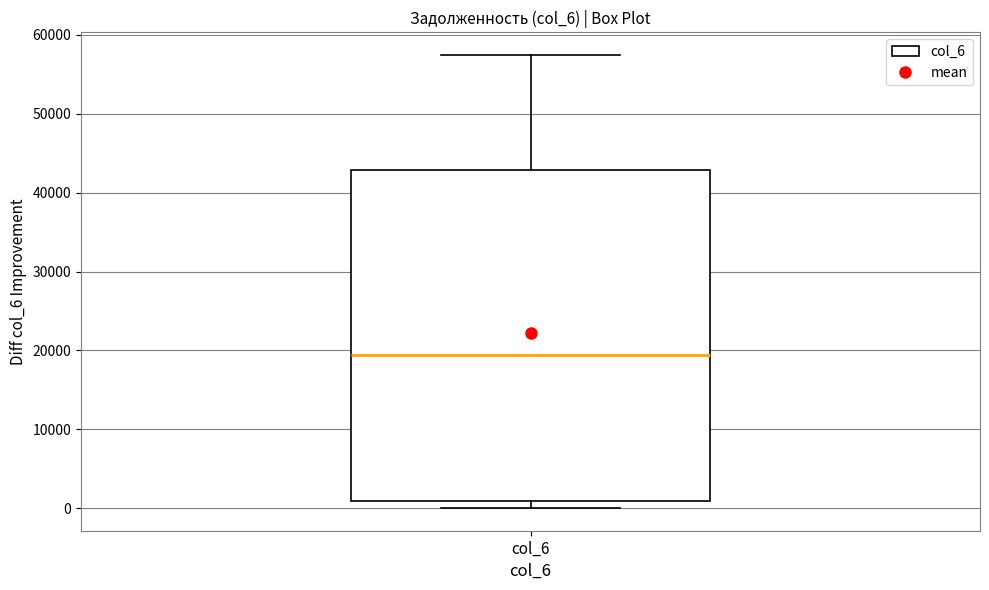

Where does the median line of the box for col_6 sit on the y-axis? The values are not printed on the chart, so give them approximately, as read against the axis.

19000